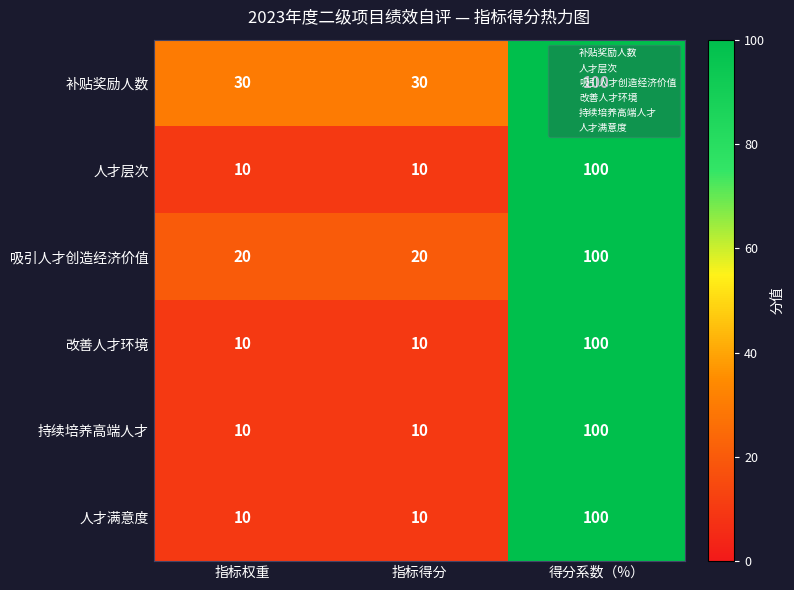

What is the difference between the highest and lowest values at 指标权重?

20